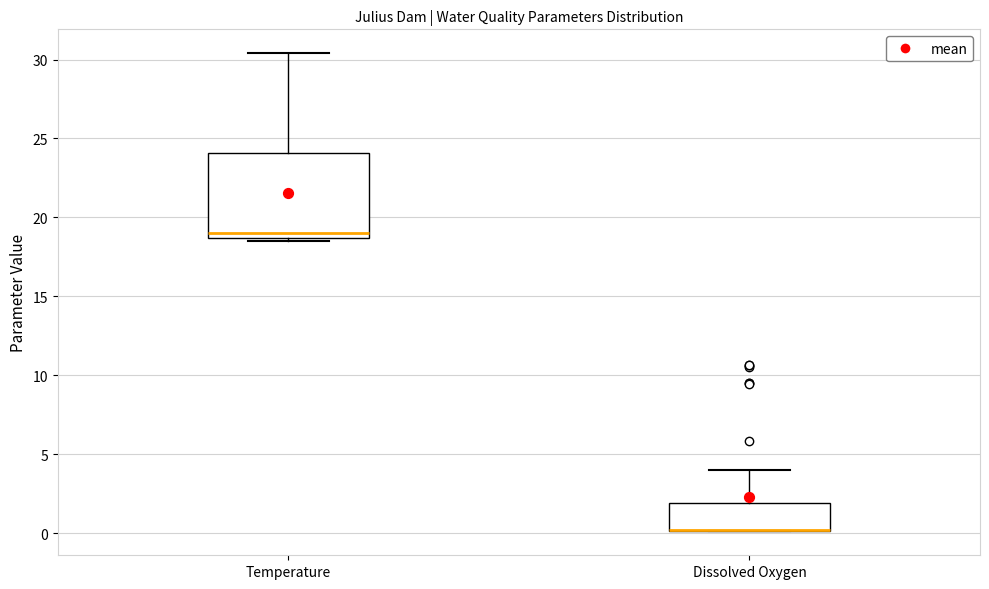

Which box is the tallest, from its lower edge to its upper edge?

Temperature